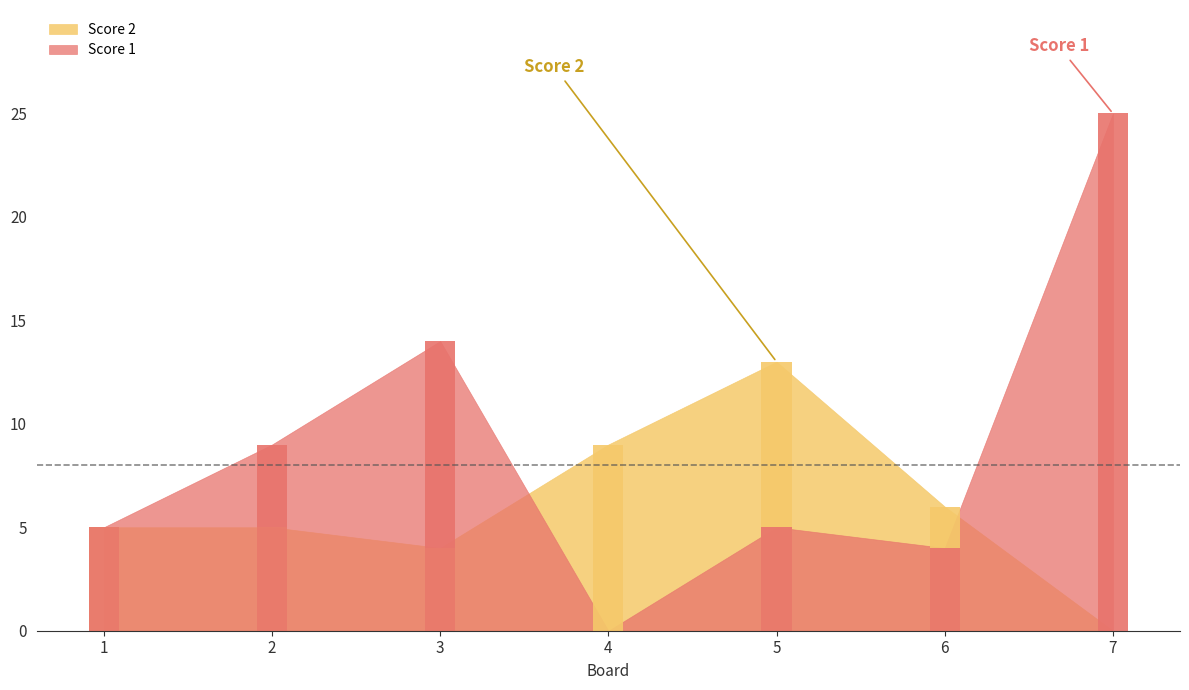

Which series has the largest total across all categories?

Score 1